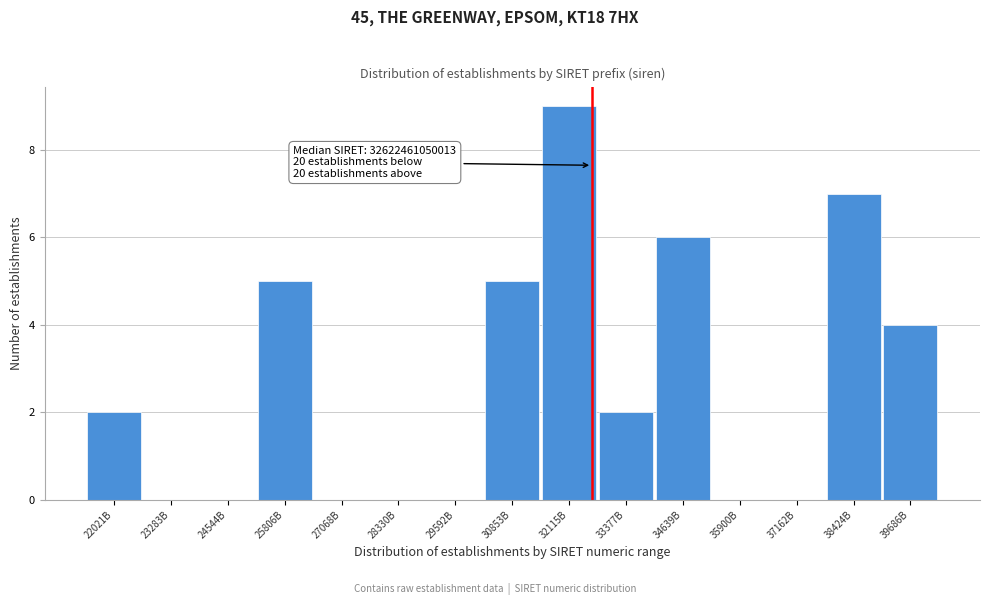

Reading left to right, extract all data points from this chart.

22021B=2	23283B=0	24544B=0	25806B=5	27068B=0	28330B=0	29592B=0	30853B=5	32115B=9	33377B=2	34639B=6	35900B=0	37162B=0	38424B=7	39686B=4